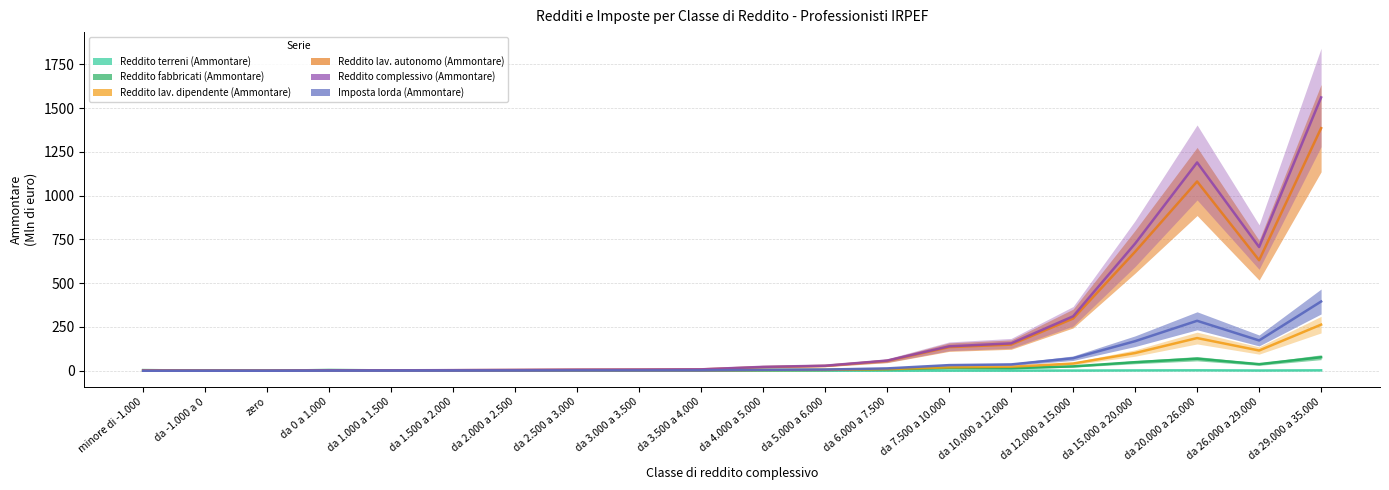

Reading left to right, extract all data points from this chart.

Reddito terreni (Ammontare): minore di -1.000=0.1	da -1.000 a 0=0.0	zero=0.0	da 0 a 1.000=0.1	da 1.000 a 1.500=0.1	da 1.500 a 2.000=0.0	da 2.000 a 2.500=0.1	da 2.500 a 3.000=0.1	da 3.000 a 3.500=0.1	da 3.500 a 4.000=0.1	da 4.000 a 5.000=0.1	da 5.000 a 6.000=0.2	da 6.000 a 7.500=0.3	da 7.500 a 10.000=0.6	da 10.000 a 12.000=0.6	da 12.000 a 15.000=0.9	da 15.000 a 20.000=1.7	da 20.000 a 26.000=2.3	da 26.000 a 29.000=1.2	da 29.000 a 35.000=2.1
Reddito fabbricati (Ammontare): minore di -1.000=3.6	da -1.000 a 0=0.7	zero=0.0	da 0 a 1.000=4.2	da 1.000 a 1.500=1.8	da 1.500 a 2.000=1.7	da 2.000 a 2.500=1.7	da 2.500 a 3.000=1.9	da 3.000 a 3.500=1.8	da 3.500 a 4.000=1.9	da 4.000 a 5.000=4.2	da 5.000 a 6.000=4.9	da 6.000 a 7.500=8.3	da 7.500 a 10.000=15.6	da 10.000 a 12.000=14.2	da 12.000 a 15.000=24.9	da 15.000 a 20.000=48.8	da 20.000 a 26.000=68.6	da 26.000 a 29.000=37.5	da 29.000 a 35.000=77.2
Reddito lav. dipendente (Ammontare): minore di -1.000=2.5	da -1.000 a 0=0.4	zero=0.0	da 0 a 1.000=0.8	da 1.000 a 1.500=0.6	da 1.500 a 2.000=0.9	da 2.000 a 2.500=1.1	da 2.500 a 3.000=1.2	da 3.000 a 3.500=1.4	da 3.500 a 4.000=1.4	da 4.000 a 5.000=3.9	da 5.000 a 6.000=4.6	da 6.000 a 7.500=9.0	da 7.500 a 10.000=19.5	da 10.000 a 12.000=22.8	da 12.000 a 15.000=41.1	da 15.000 a 20.000=101.0	da 20.000 a 26.000=186.6	da 26.000 a 29.000=115.5	da 29.000 a 35.000=263.4
Reddito lav. autonomo (Ammontare): minore di -1.000=1.4	da -1.000 a 0=0.2	zero=0.0	da 0 a 1.000=1.7	da 1.000 a 1.500=2.0	da 1.500 a 2.000=2.9	da 2.000 a 2.500=4.2	da 2.500 a 3.000=5.7	da 3.000 a 3.500=6.4	da 3.500 a 4.000=7.6	da 4.000 a 5.000=20.6	da 5.000 a 6.000=27.7	da 6.000 a 7.500=56.1	da 7.500 a 10.000=134.9	da 10.000 a 12.000=149.2	da 12.000 a 15.000=298.1	da 15.000 a 20.000=679.8	da 20.000 a 26.000=1081.1	da 26.000 a 29.000=631.2	da 29.000 a 35.000=1385.6
Reddito complessivo (Ammontare): minore di -1.000=0.0	da -1.000 a 0=0.0	zero=0.0	da 0 a 1.000=2.2	da 1.000 a 1.500=2.4	da 1.500 a 2.000=3.3	da 2.000 a 2.500=4.4	da 2.500 a 3.000=5.9	da 3.000 a 3.500=6.6	da 3.500 a 4.000=7.9	da 4.000 a 5.000=22.2	da 5.000 a 6.000=28.8	da 6.000 a 7.500=58.0	da 7.500 a 10.000=139.4	da 10.000 a 12.000=156.4	da 12.000 a 15.000=310.9	da 15.000 a 20.000=726.3	da 20.000 a 26.000=1189.7	da 26.000 a 29.000=706.6	da 29.000 a 35.000=1561.2
Imposta lorda (Ammontare): minore di -1.000=0.0	da -1.000 a 0=0.0	zero=0.0	da 0 a 1.000=0.4	da 1.000 a 1.500=0.5	da 1.500 a 2.000=0.8	da 2.000 a 2.500=1.0	da 2.500 a 3.000=1.3	da 3.000 a 3.500=1.5	da 3.500 a 4.000=1.8	da 4.000 a 5.000=5.1	da 5.000 a 6.000=6.6	da 6.000 a 7.500=13.3	da 7.500 a 10.000=32.0	da 10.000 a 12.000=36.0	da 12.000 a 15.000=71.5	da 15.000 a 20.000=168.8	da 20.000 a 26.000=285.2	da 26.000 a 29.000=173.0	da 29.000 a 35.000=395.5